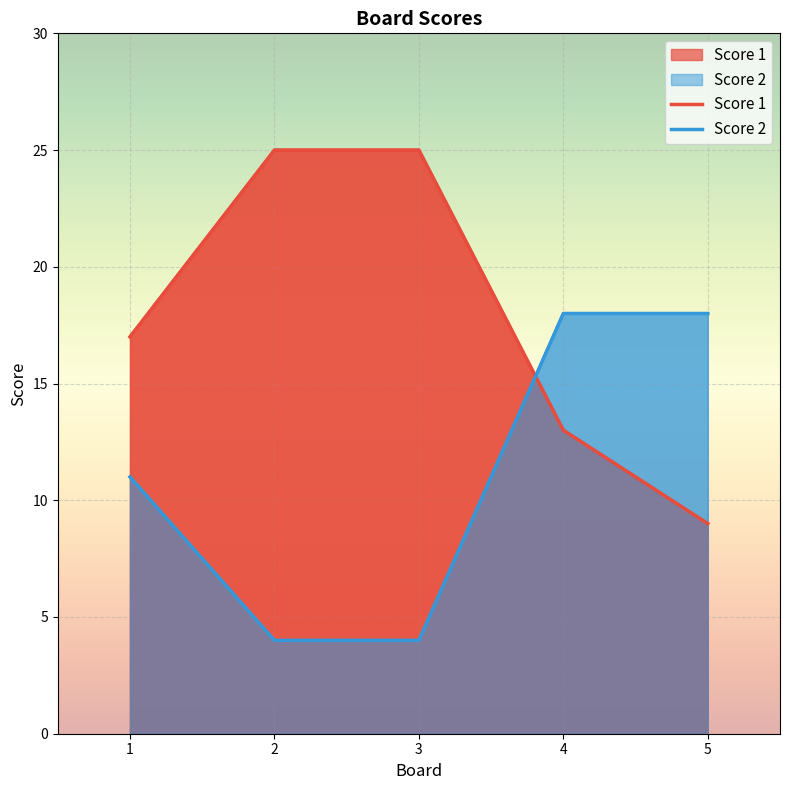

What is the total value across all series at 1?

28